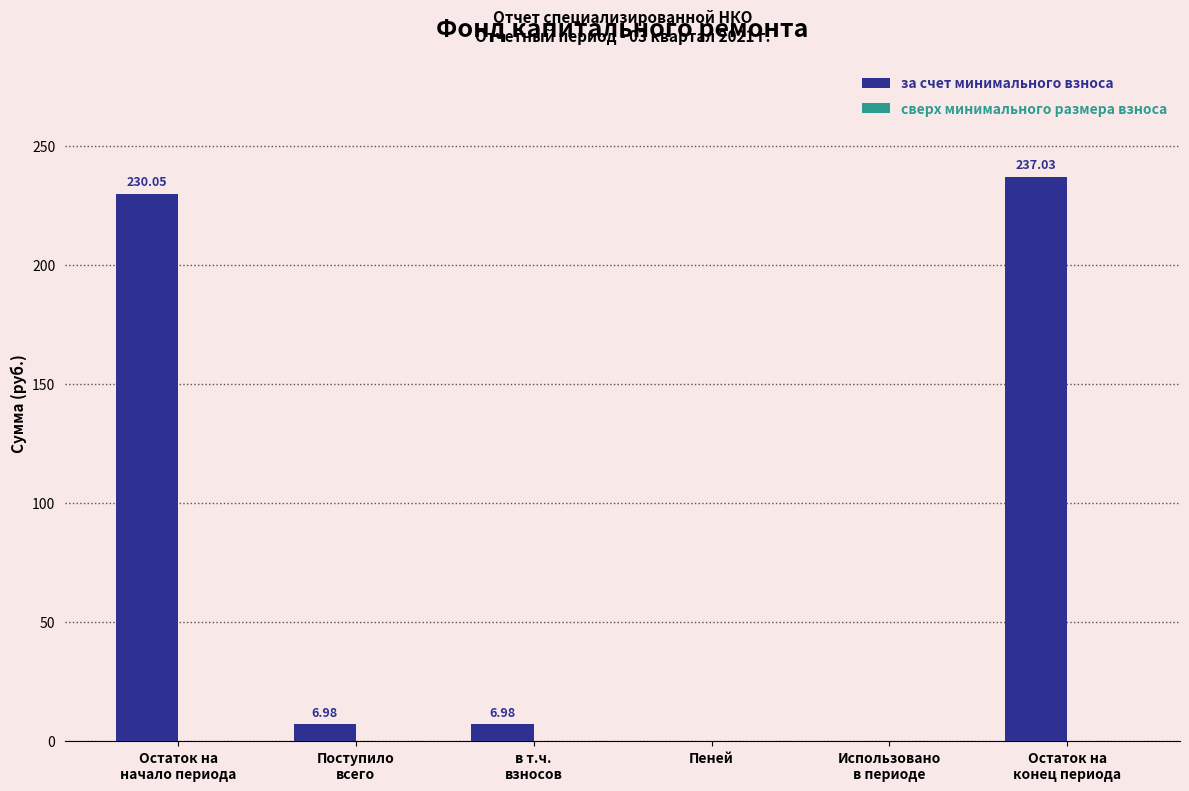

What is the sum of all values?

481.0